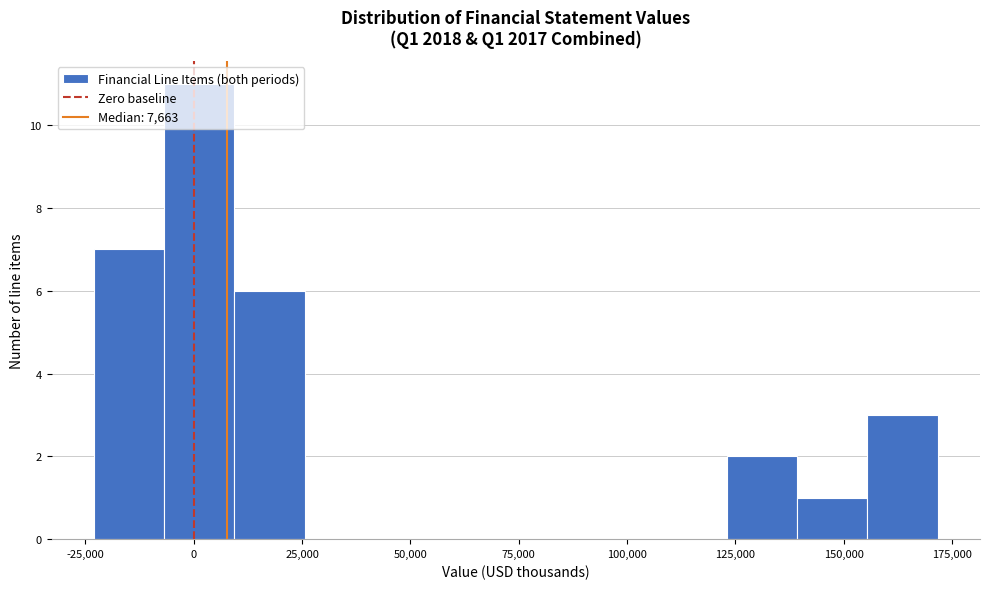

Read against the x-axis, roughly where is the centre of the tallest bar?

0